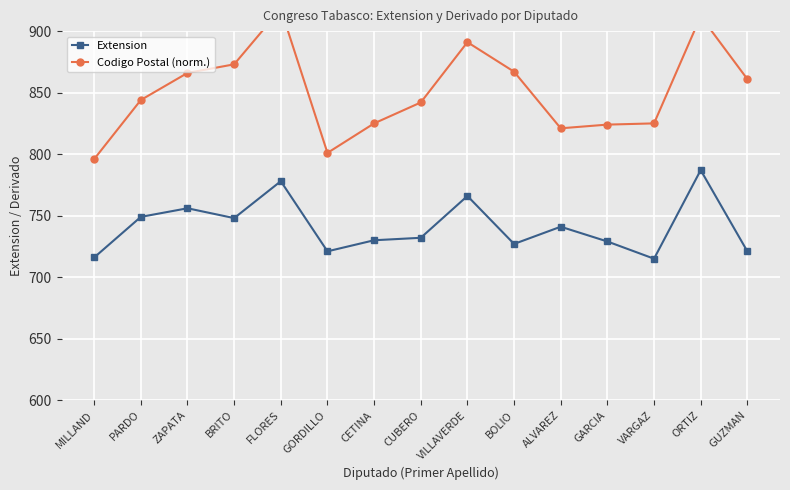

The Codigo Postal (norm.) series shows 168 at GARCIA. True or false?

False